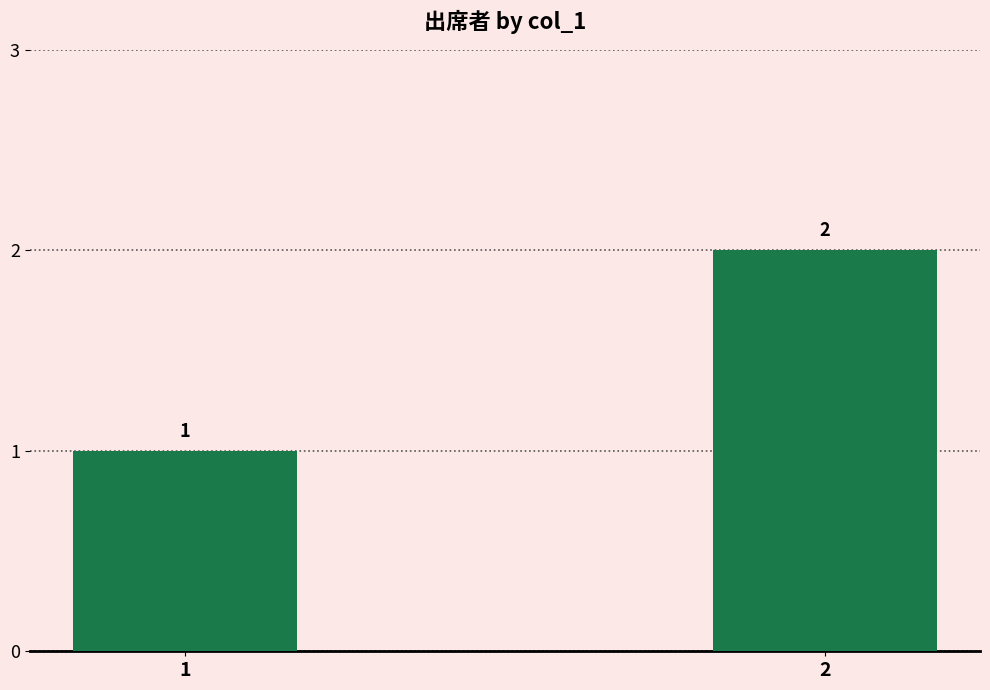

What is the difference between the maximum and minimum values?

1